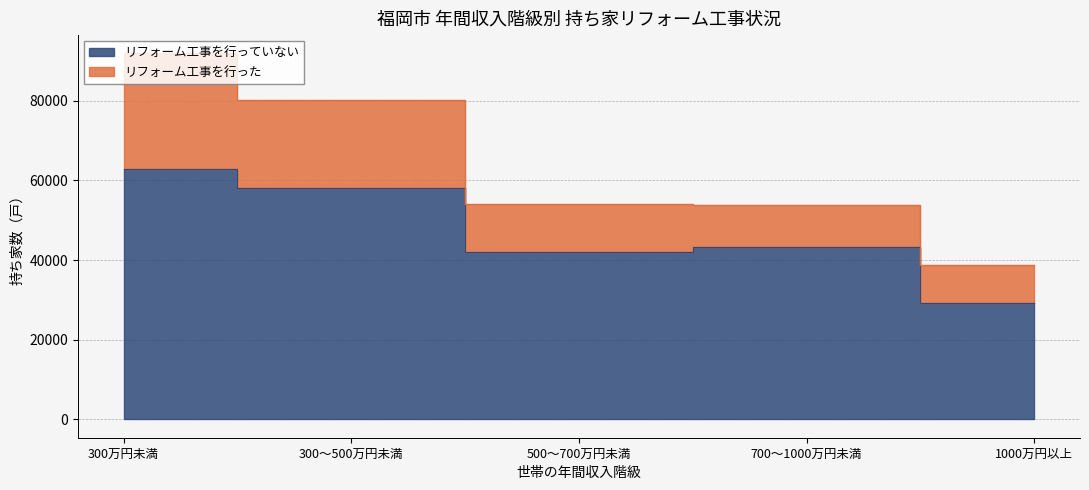

The value at 300～500万円未満 is 58000. True or false?

True